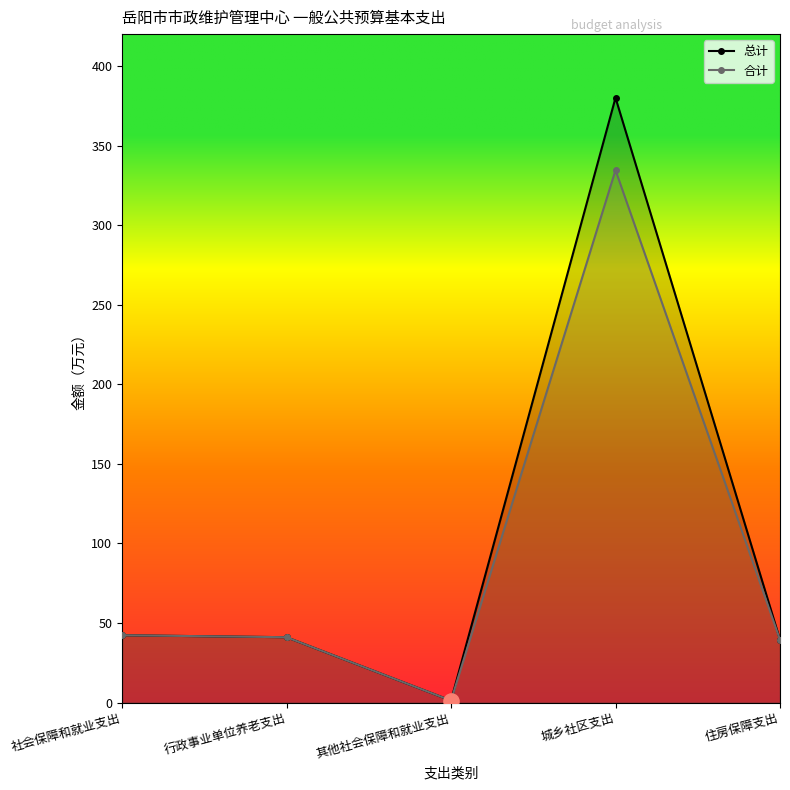

Is the value of 合计 at 行政事业单位养老支出 greater than the value of 总计 at 行政事业单位养老支出?

No